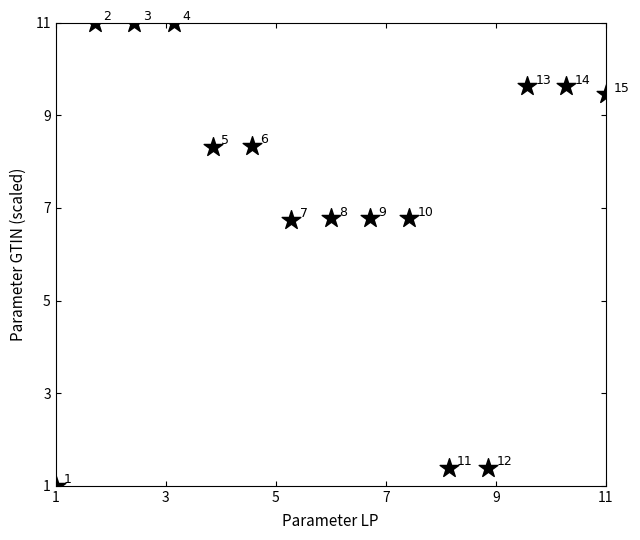

What Y value in the scatter plot is closest to 6?

6.7